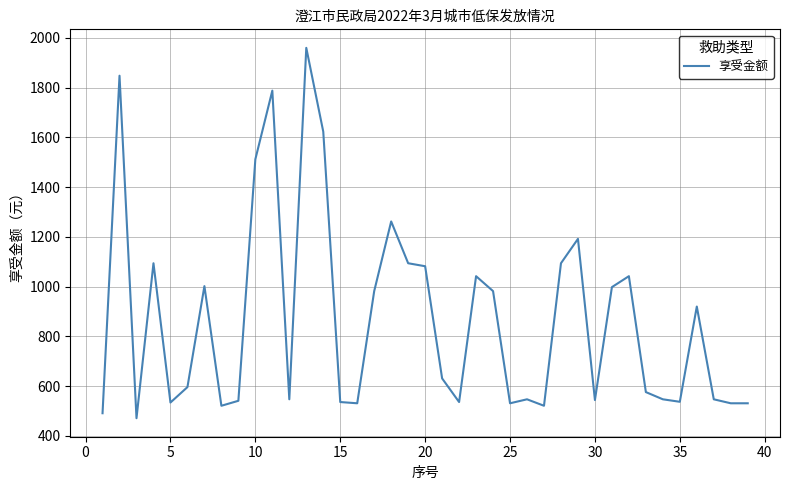

What is the greatest value displayed?

1960